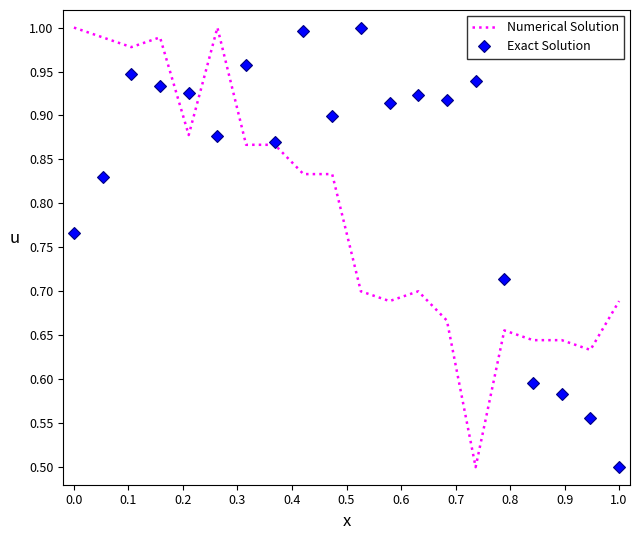

List the series in order of their overall mean, highest first.

Exact Solution, Numerical Solution